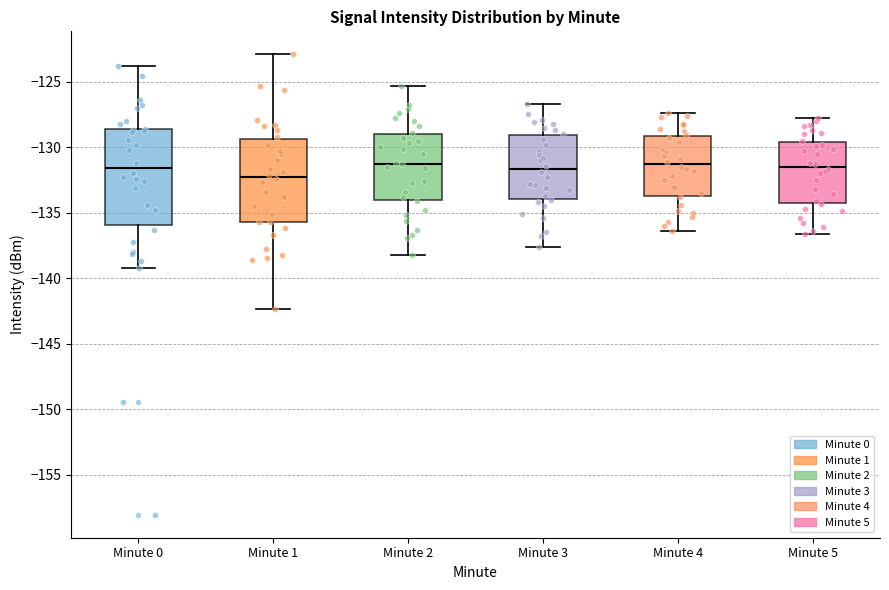

Comparing the boxes themselves (not the whiskers), which one is the tallest?

Minute 0